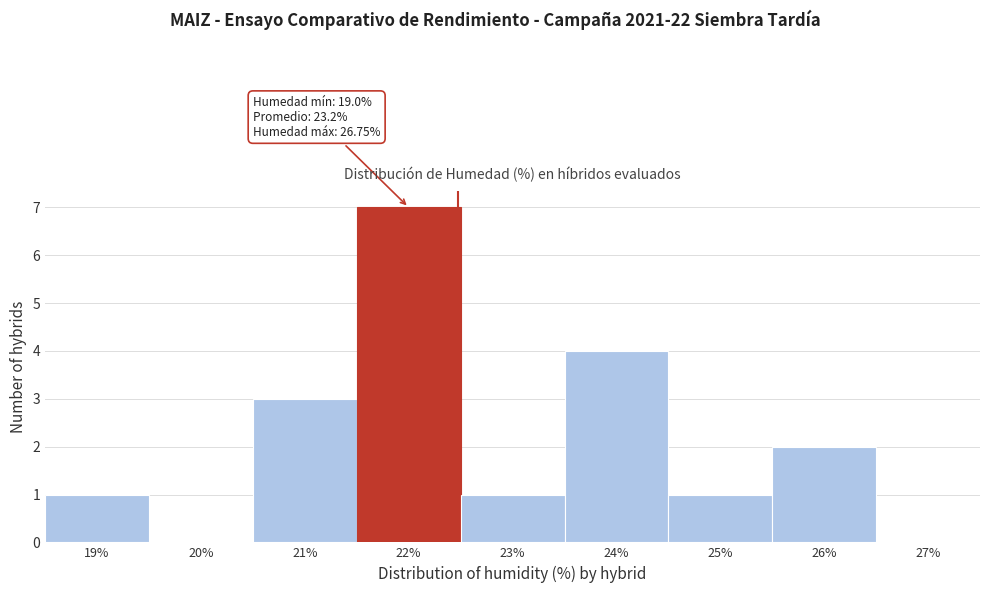

Reading left to right, what are all the values shown in this chart?

19%=1	20%=0	21%=3	22%=7	23%=1	24%=4	25%=1	26%=2	27%=0